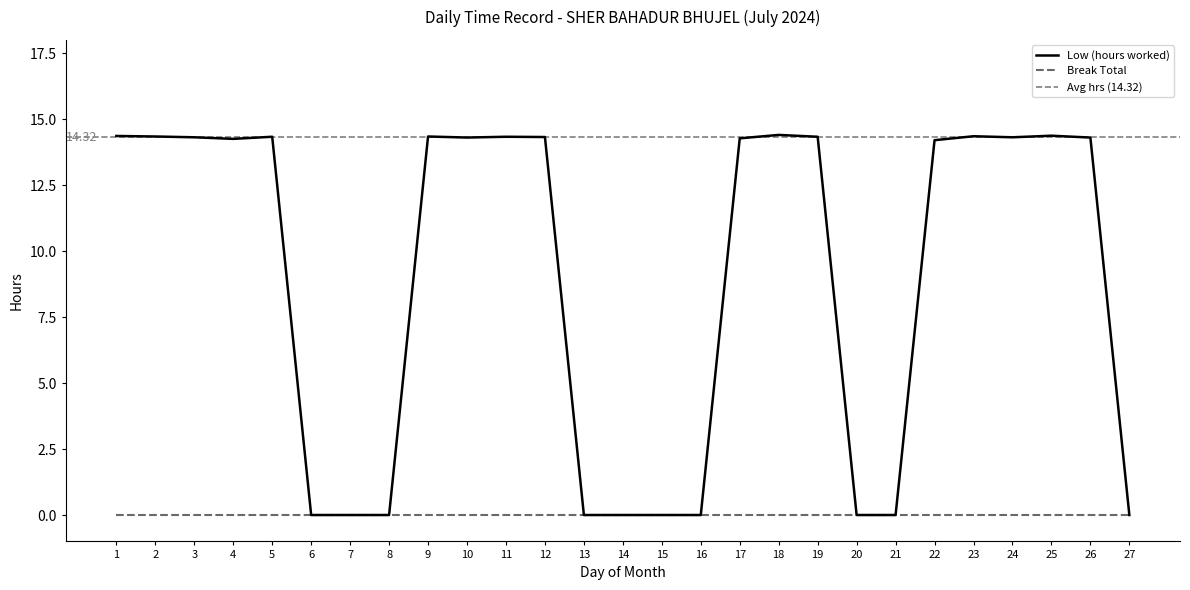

How many values are below 14?

10